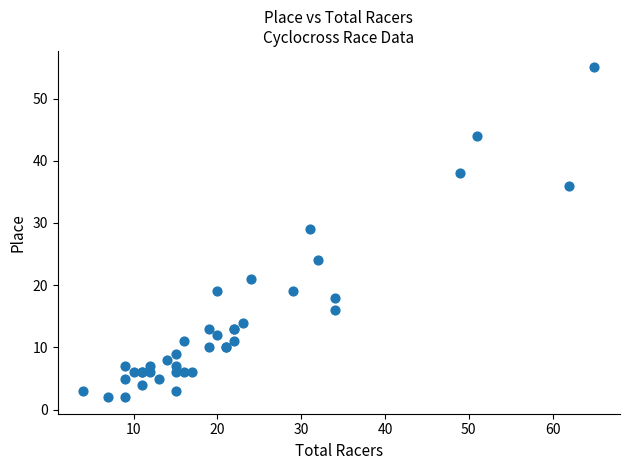

What Y value in the scatter plot is closest to 28?

29